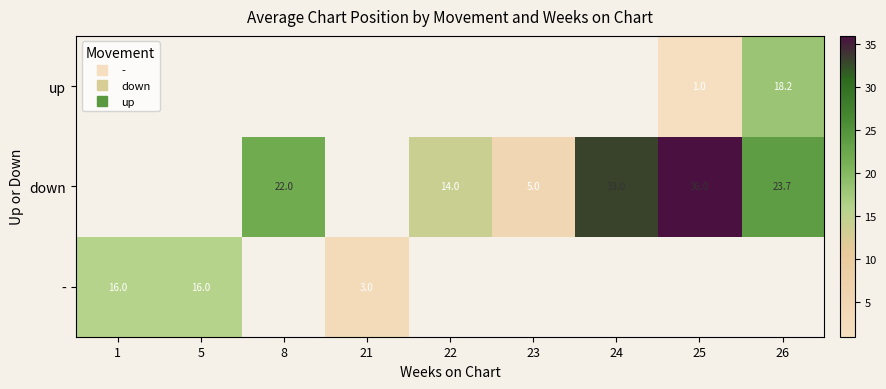

Which series has the largest range (max minus min)?

-